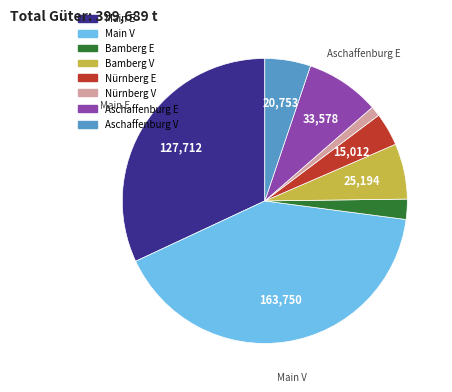

Is the sum of Bamberg E and Main E greater than half?

No